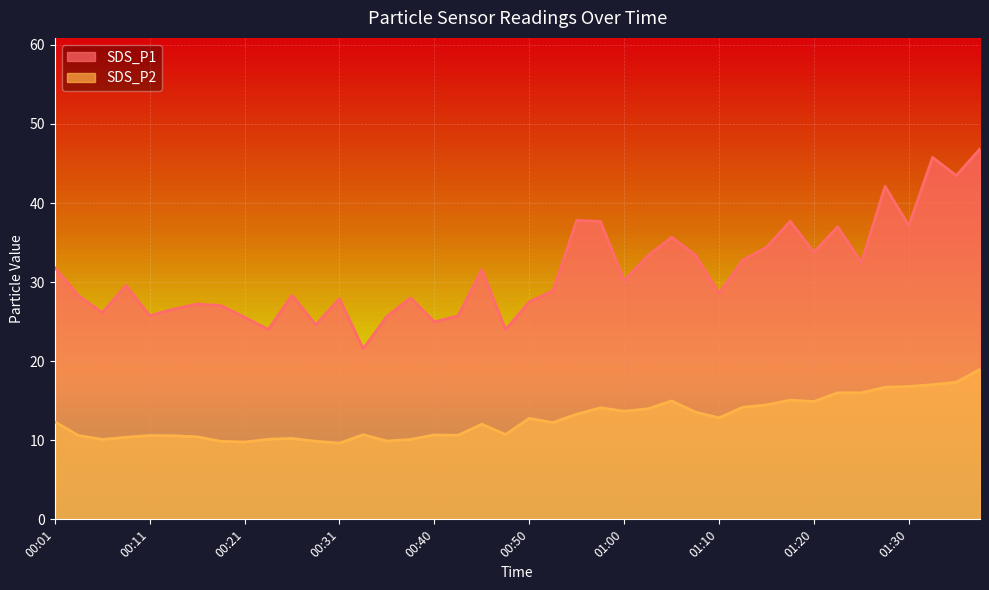

The value of SDS_P2 at 00:21 is 9.8. True or false?

True